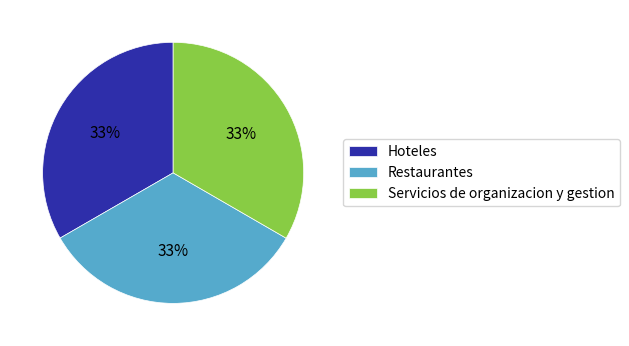

Count the number of slices in the pie.

3